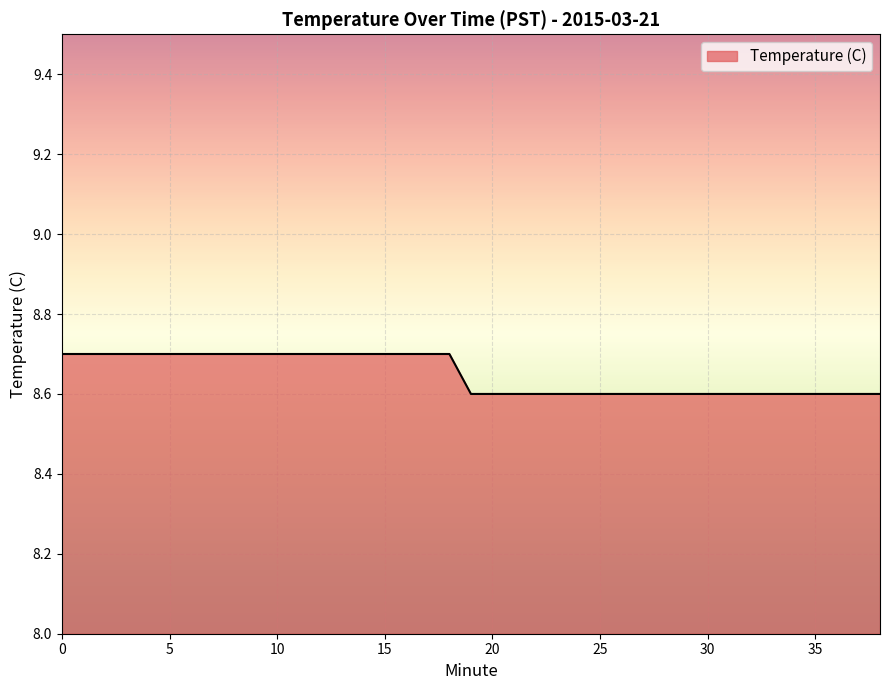

What is the minimum value shown in the chart?

8.6